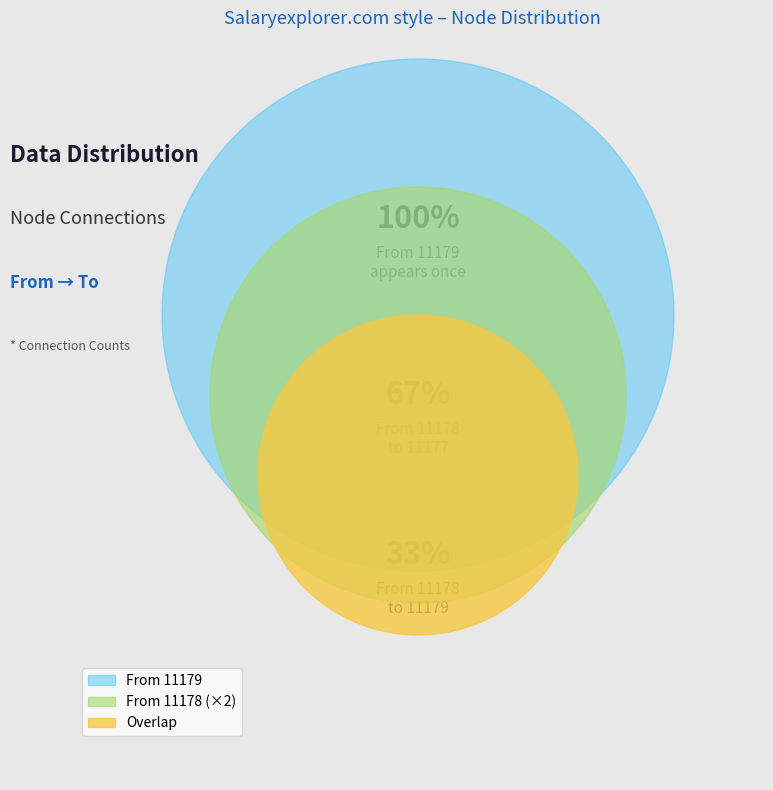

What percentage is NOT represented by 11178?

66.7%